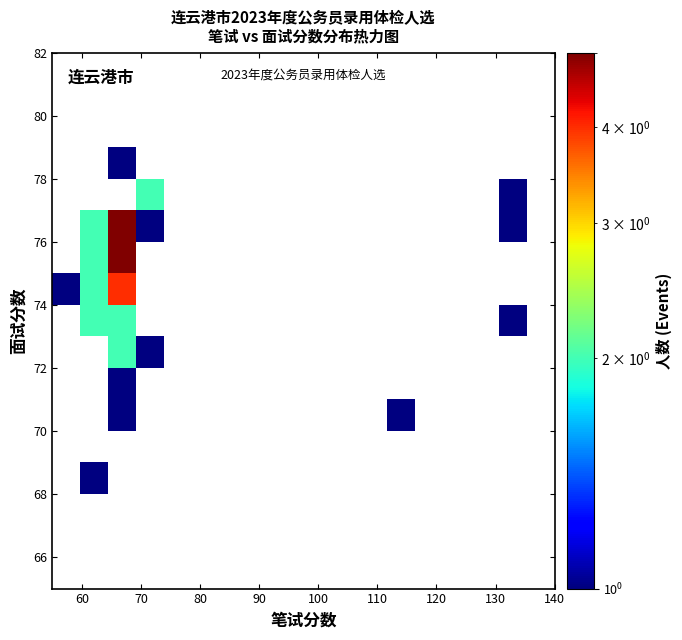

How many categories are shown in the chart?

18